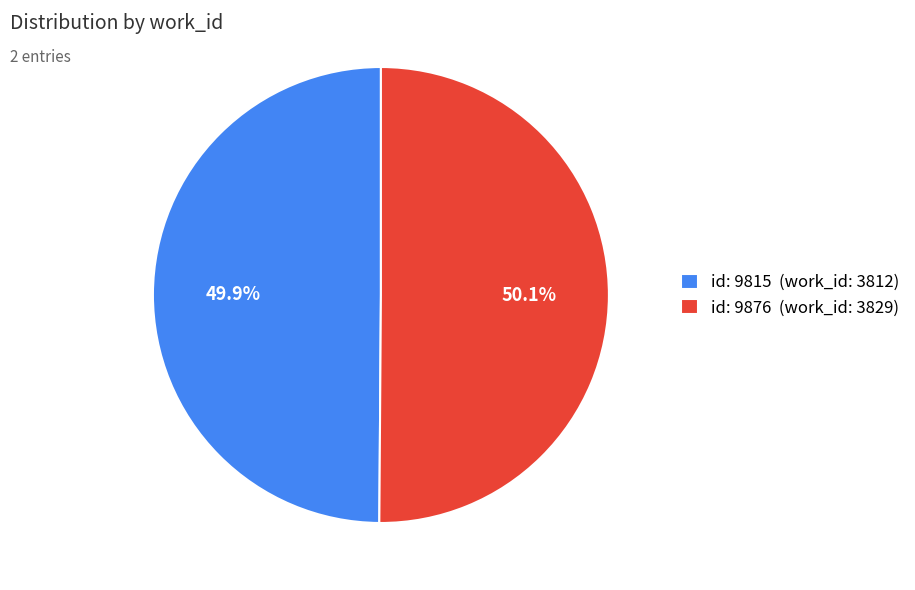

Is there any slice that represents more than half of the pie?

Yes